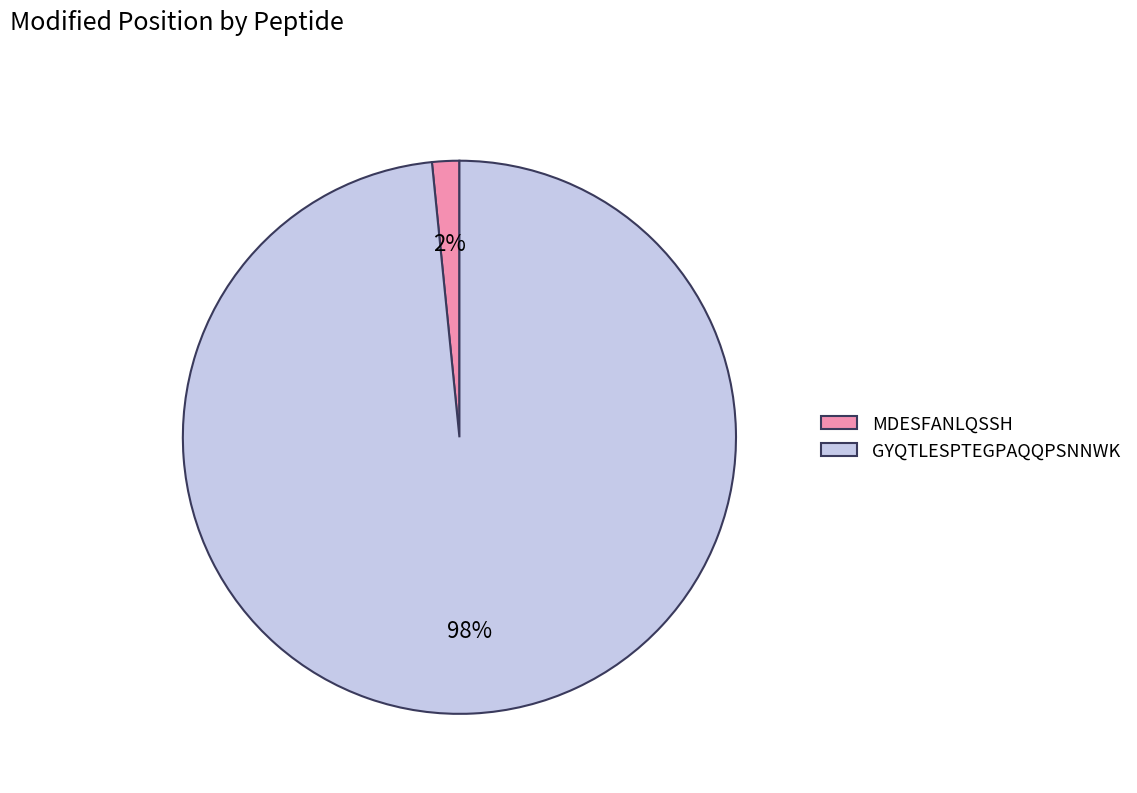

Is it true that GYQTLESPTEGPAQQPSNNWK is 87% of the pie?

False